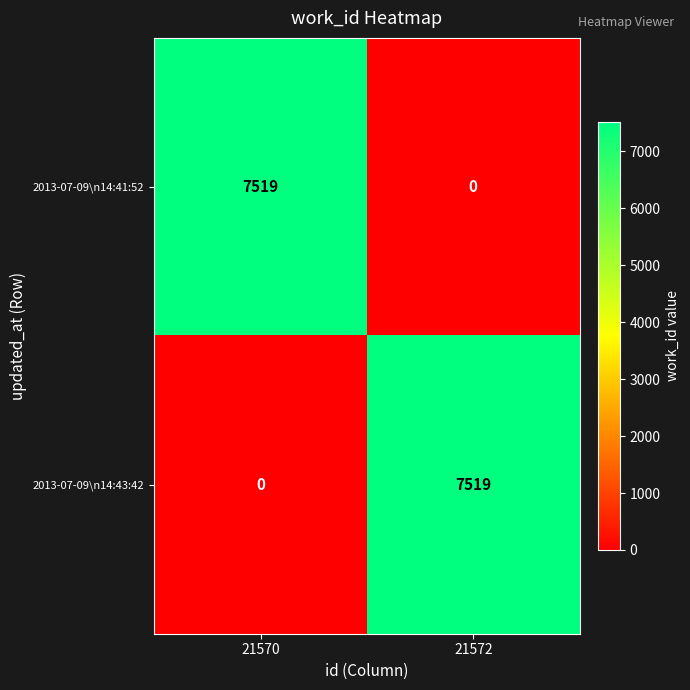

At 21570, list the series in order from largest to smallest.

2013-07-09\n14:41:52, 2013-07-09\n14:43:42